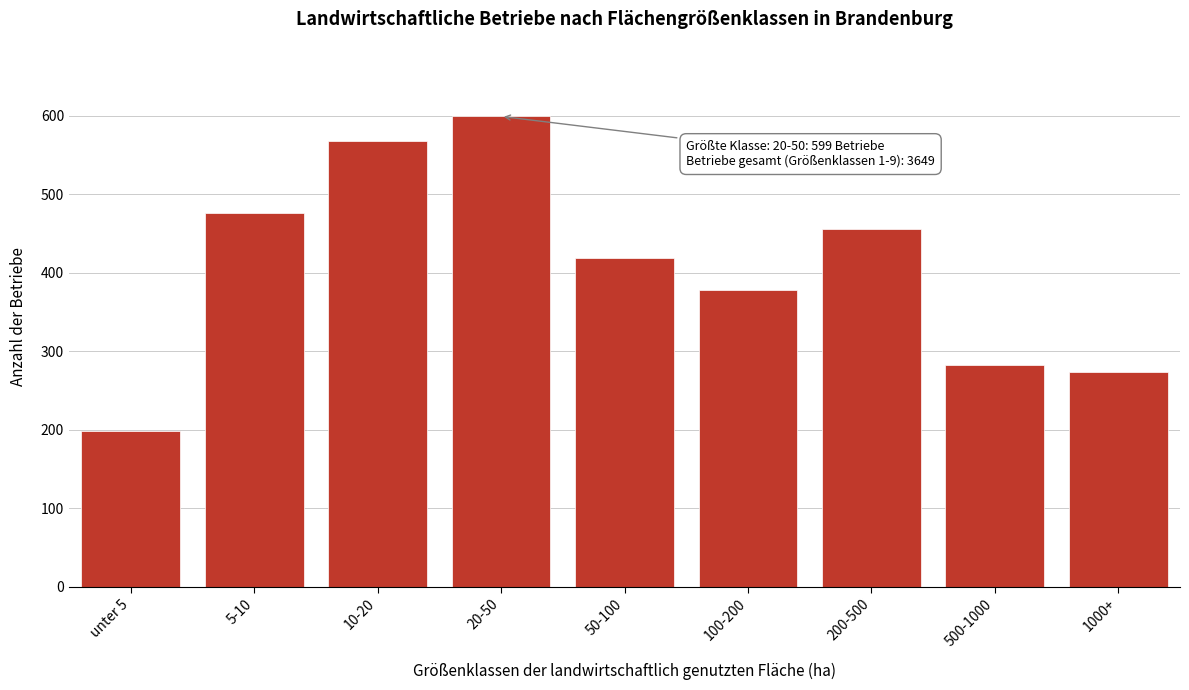

Reading left to right, extract all data points from this chart.

unter 5=198	5-10=476	10-20=568	20-50=599	50-100=419	100-200=378	200-500=455	500-1000=283	1000+=273